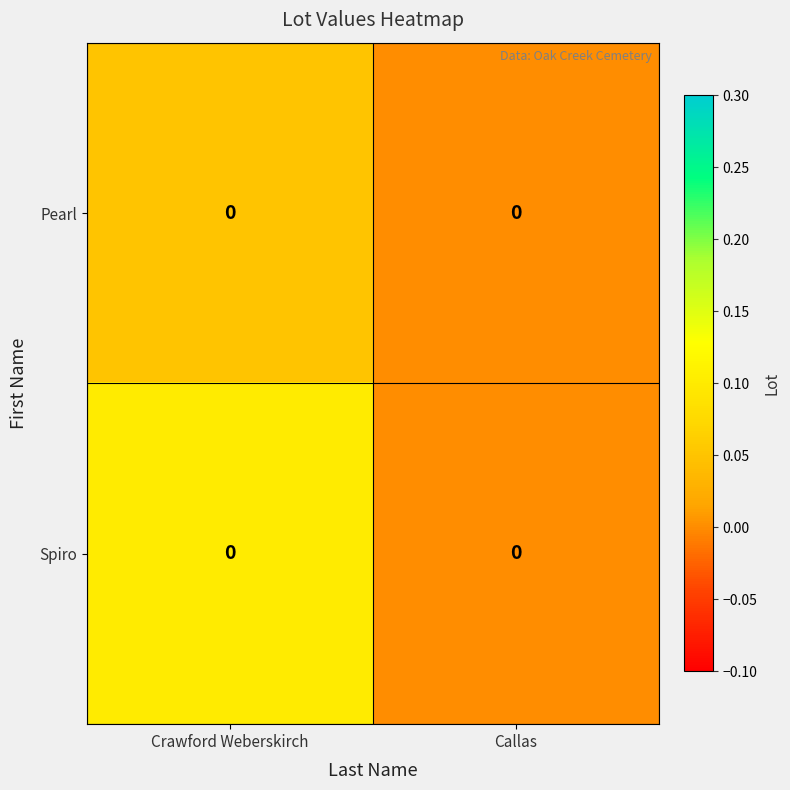

Is it true that Pearl equals 0.0 at Callas?

True